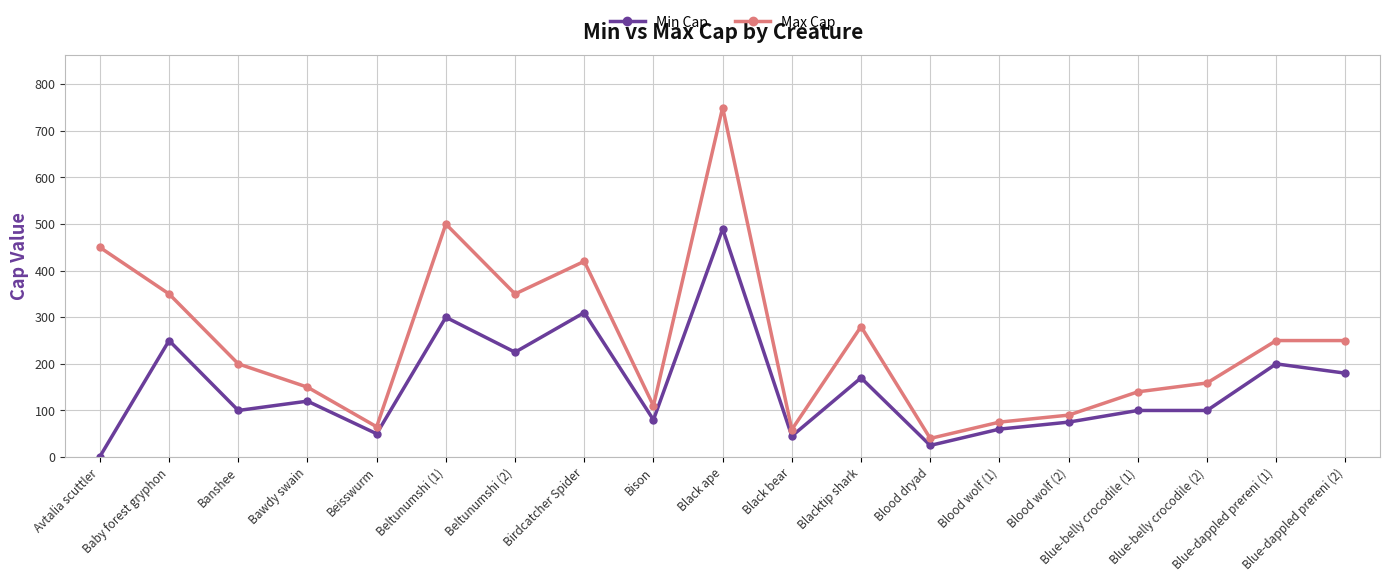

What is the total value across all series at Birdcatcher Spider?

730